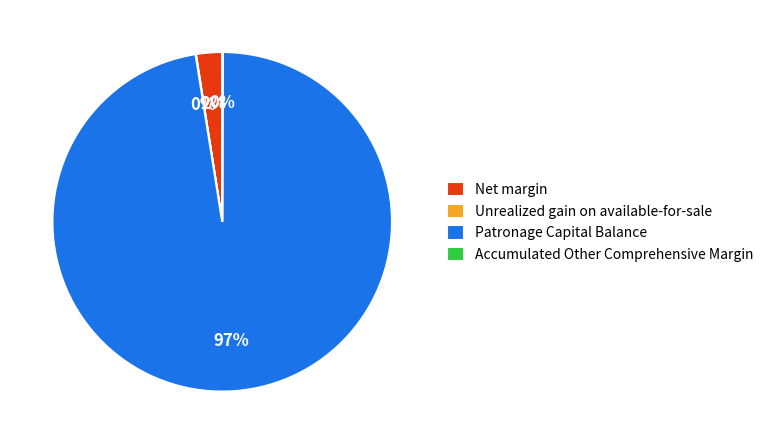

To the nearest percent, what portion does Net margin represent?

2%